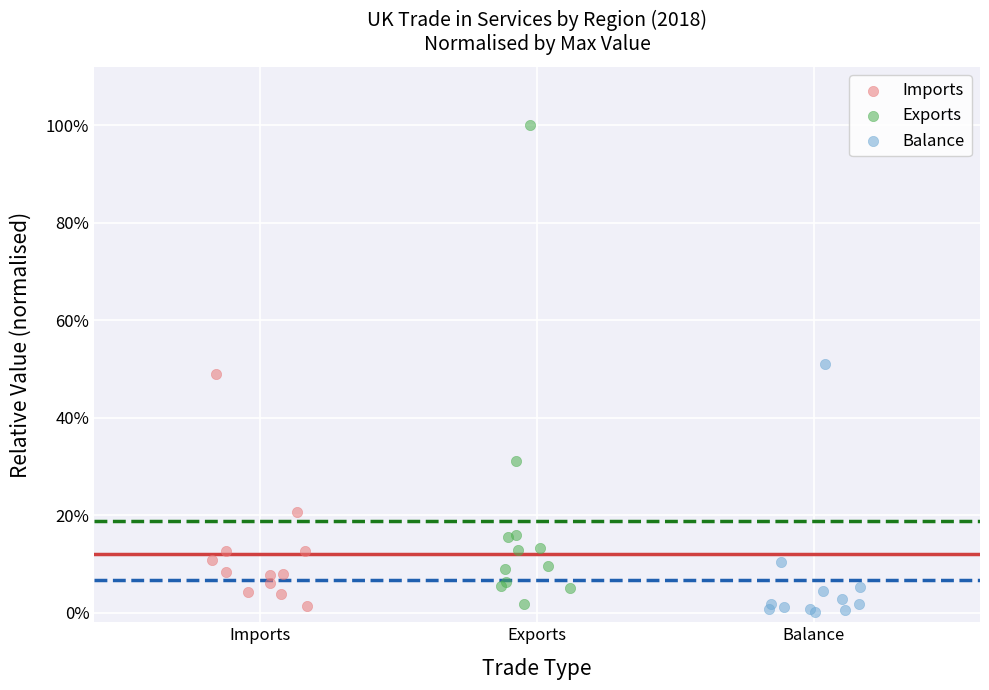

What are all the series names shown in the legend?

Imports, Exports, Balance